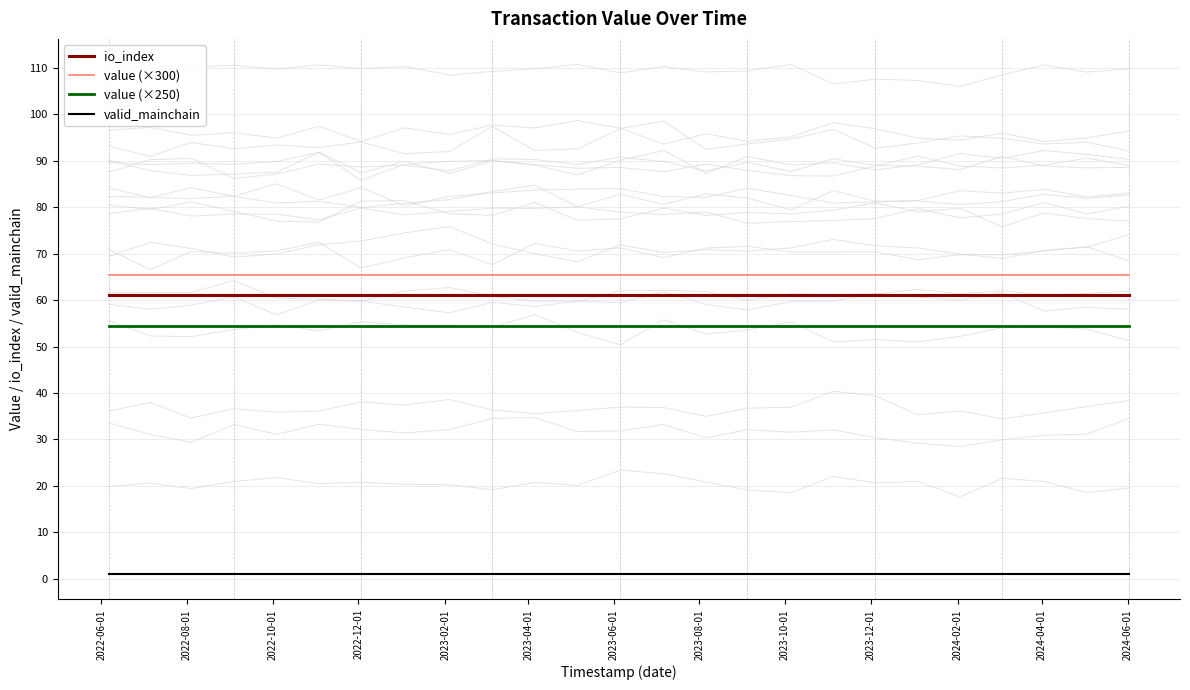

True or false: value (×250) and value (×300) intersect in this chart.

False